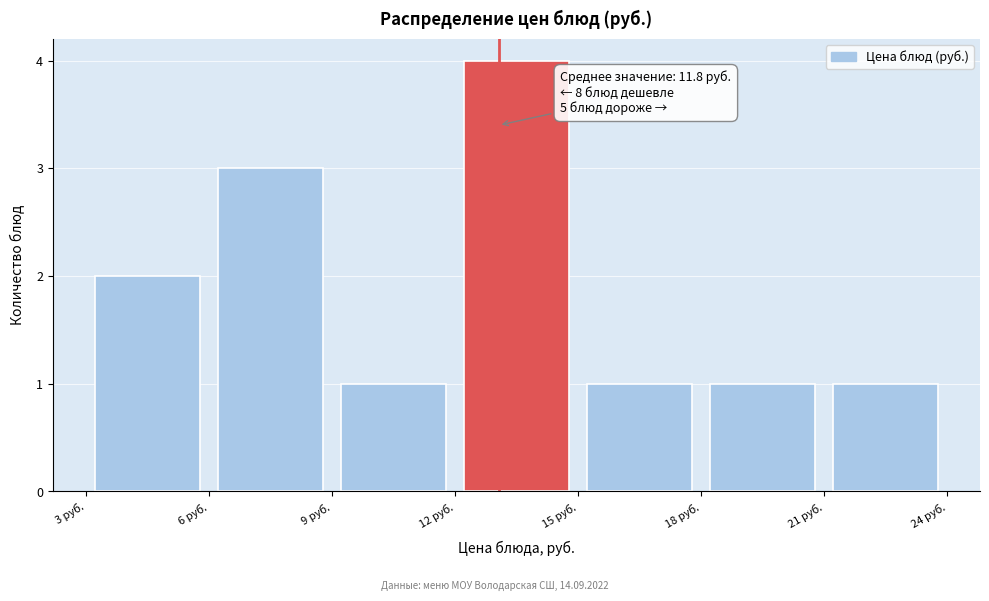

Which range on the x-axis has the tallest bar?

12 to 15